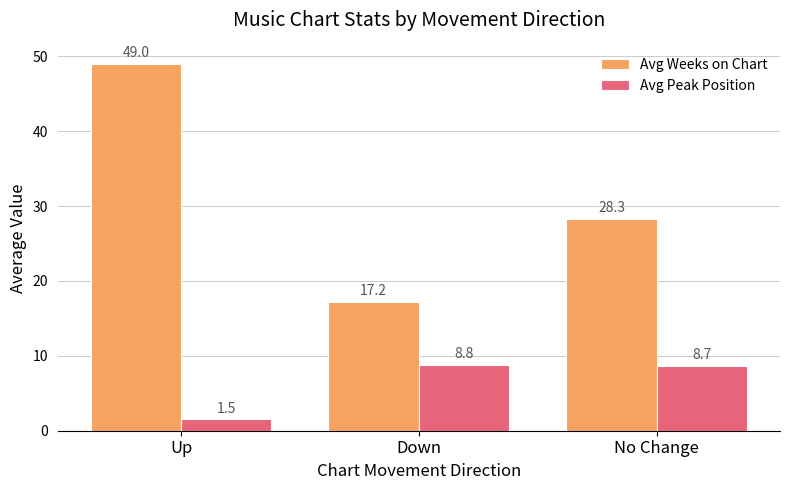

Is it true that Avg Weeks on Chart equals 11.7 at No Change?

False